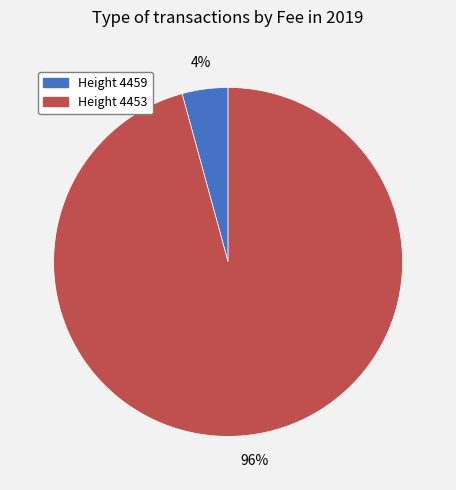

Is there a majority slice in this chart?

Yes